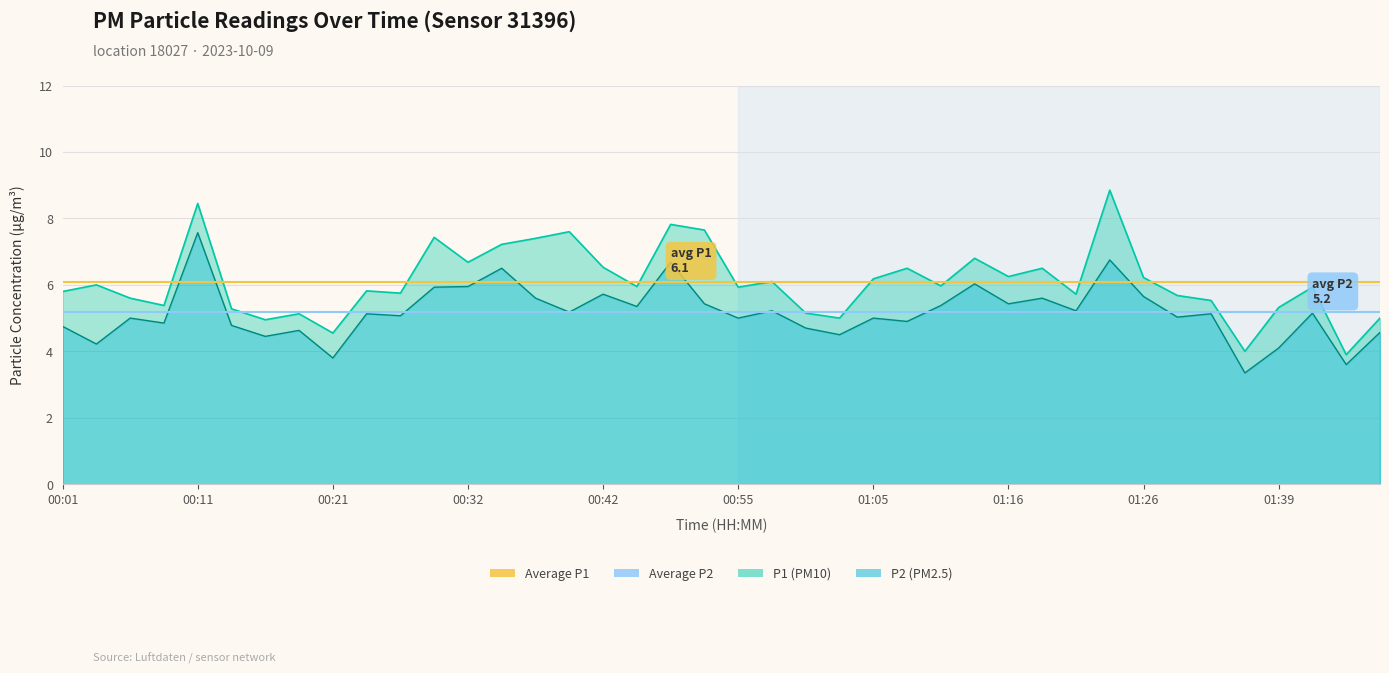

Reading left to right, transcribe all the data shown in this chart.

P1: 5.8	6.0	5.6	5.4	8.4	5.3	5.0	5.1	4.5	5.8	5.8	7.4	6.7	7.2	7.4	7.6	6.5	6.0	7.8	7.7	5.9	6.1	5.2	5.0	6.2	6.5	6.0	6.8	6.2	6.5	5.7	8.8	6.2	5.7	5.5	4.0	5.3	5.9	3.9	5.0
P2: 4.8	4.2	5.0	4.8	7.6	4.8	4.5	4.6	3.8	5.1	5.1	5.9	6.0	6.5	5.6	5.2	5.7	5.3	6.7	5.4	5.0	5.2	4.7	4.5	5.0	4.9	5.4	6.0	5.4	5.6	5.2	6.8	5.7	5.0	5.1	3.4	4.1	5.2	3.6	4.6